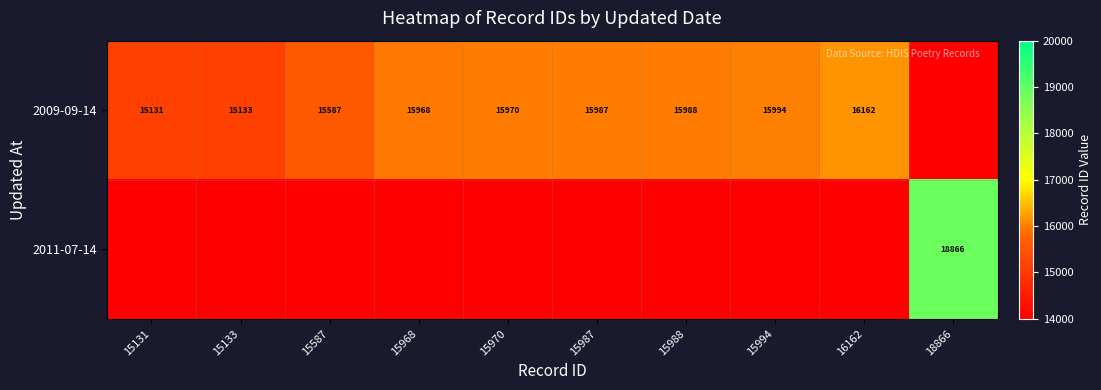

True or false: 2011-07-14 has a value of 4917 at 18866.

False